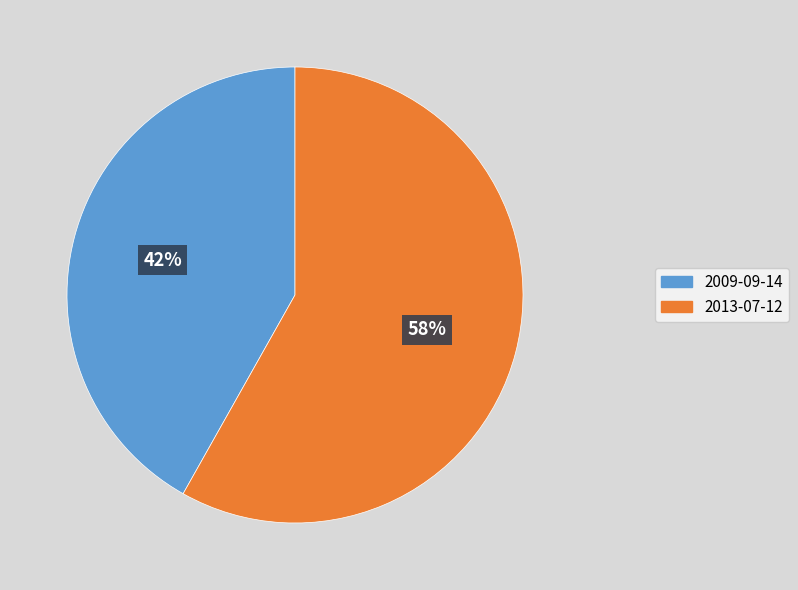

What is the smallest slice in the pie chart?

2009-09-14